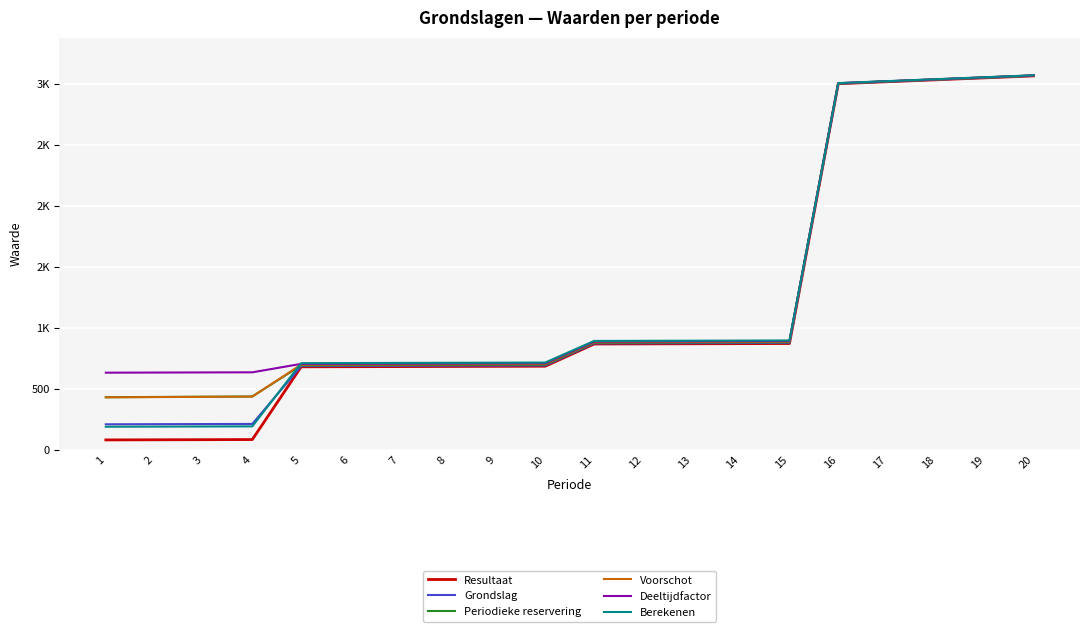

True or false: Deeltijdfactor and Grondslag cross at least once.

False